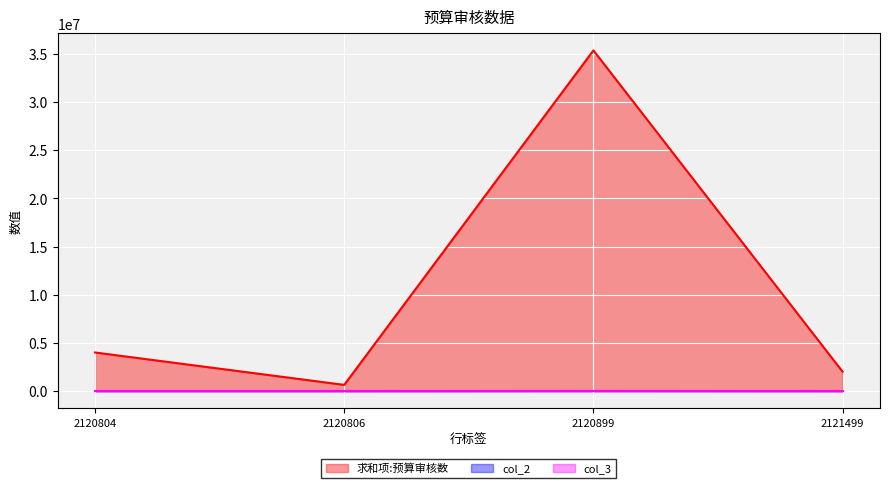

What is the difference between the col_3 values at 2120899 and 2120806?

3472.0